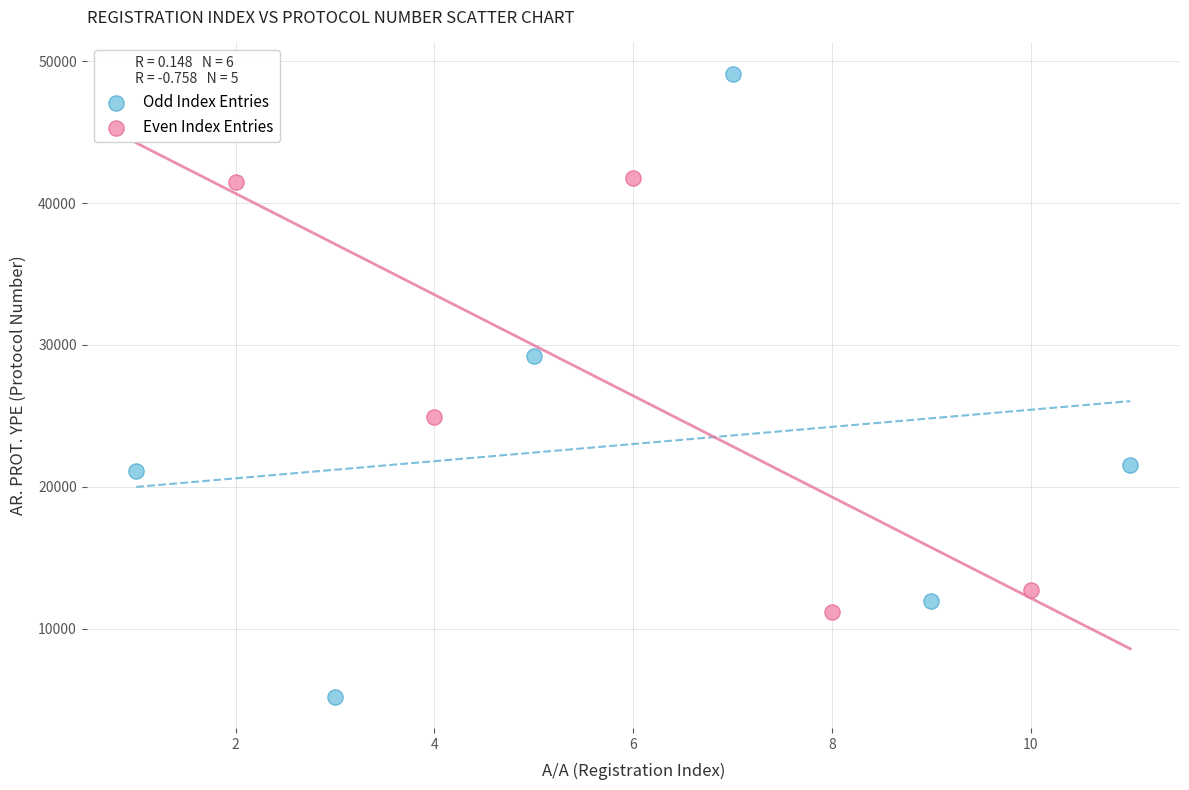

Which series contains the lowest Y value?

Odd Index Entries